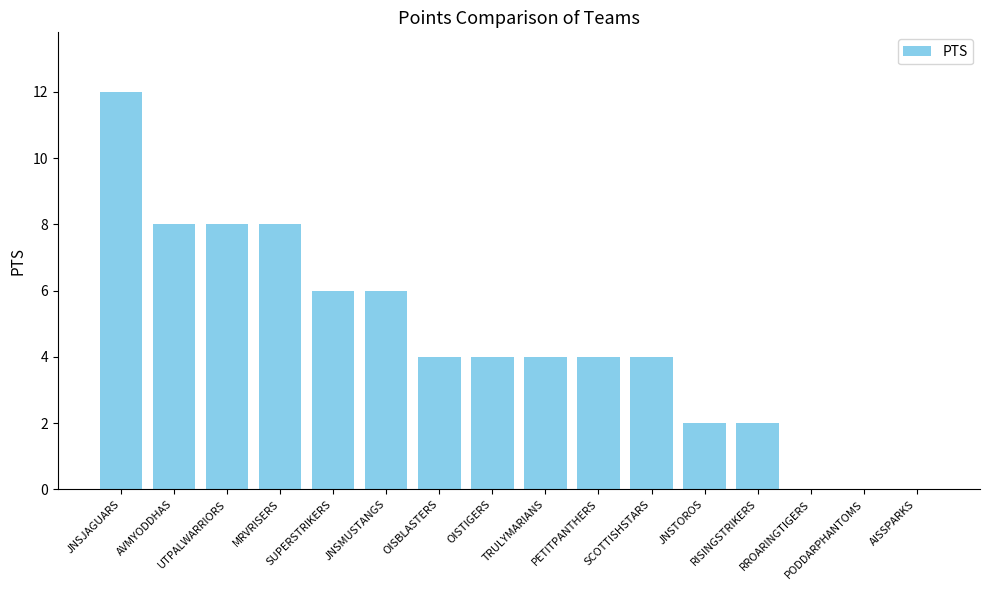

Reading left to right, what are all the values shown in this chart?

12	8	8	8	6	6	4	4	4	4	4	2	2	0	0	0